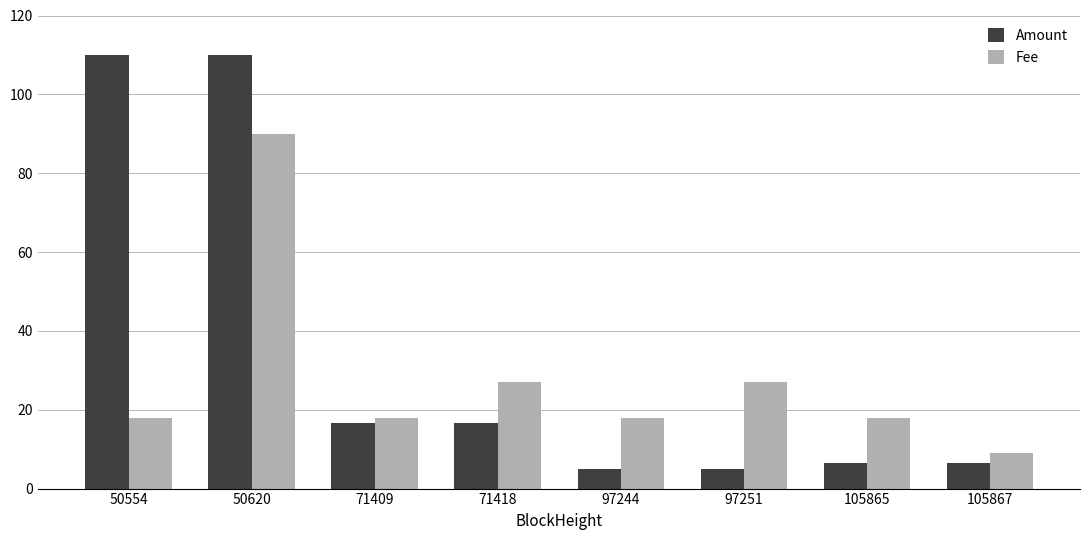

The Fee series shows 16.2 at 71418. True or false?

False